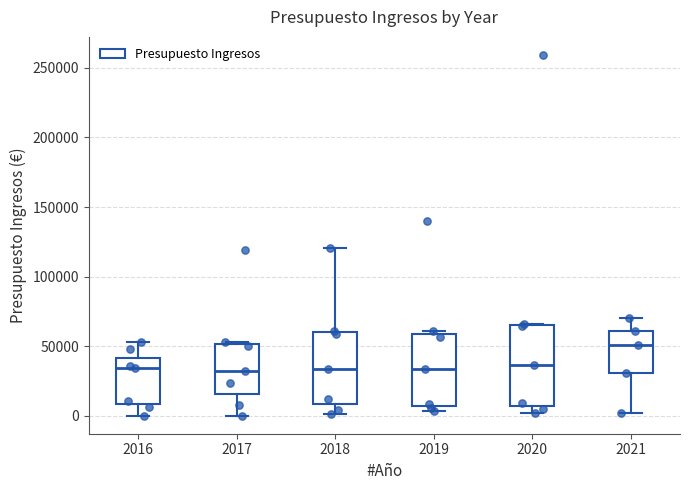

Comparing the boxes themselves (not the whiskers), which one is the tallest?

2020